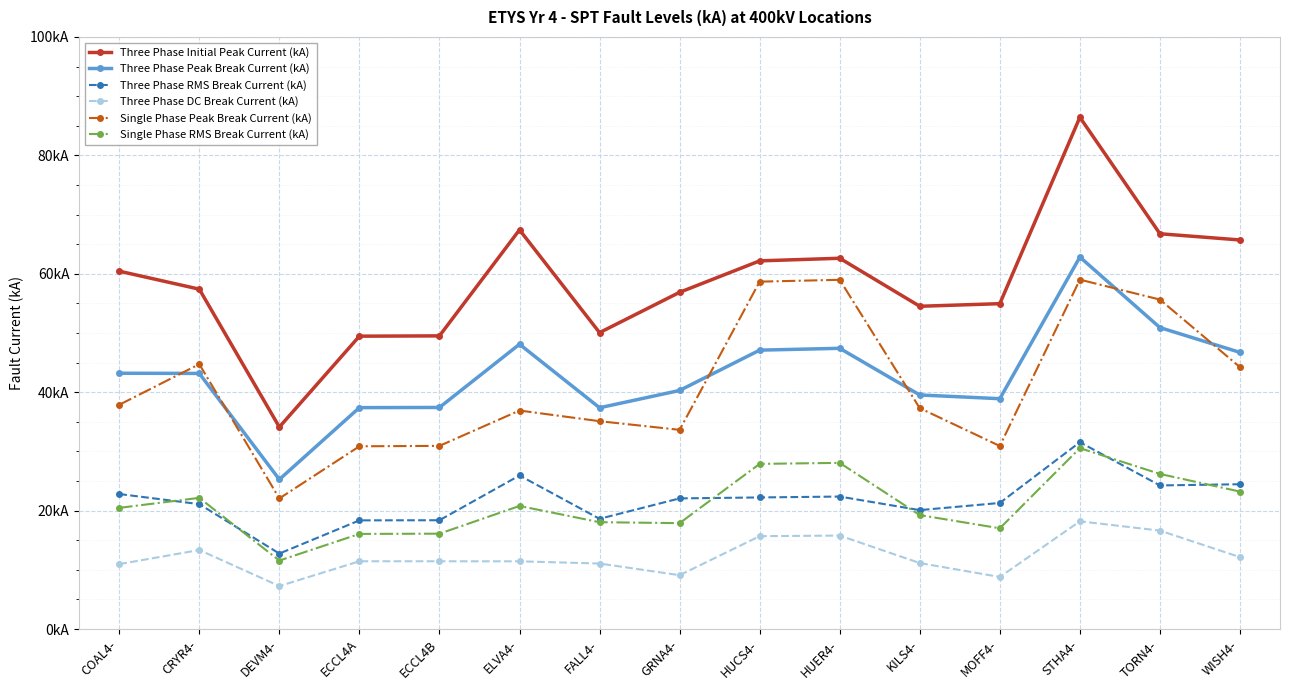

Is this an area chart (filled region under the line)?

No